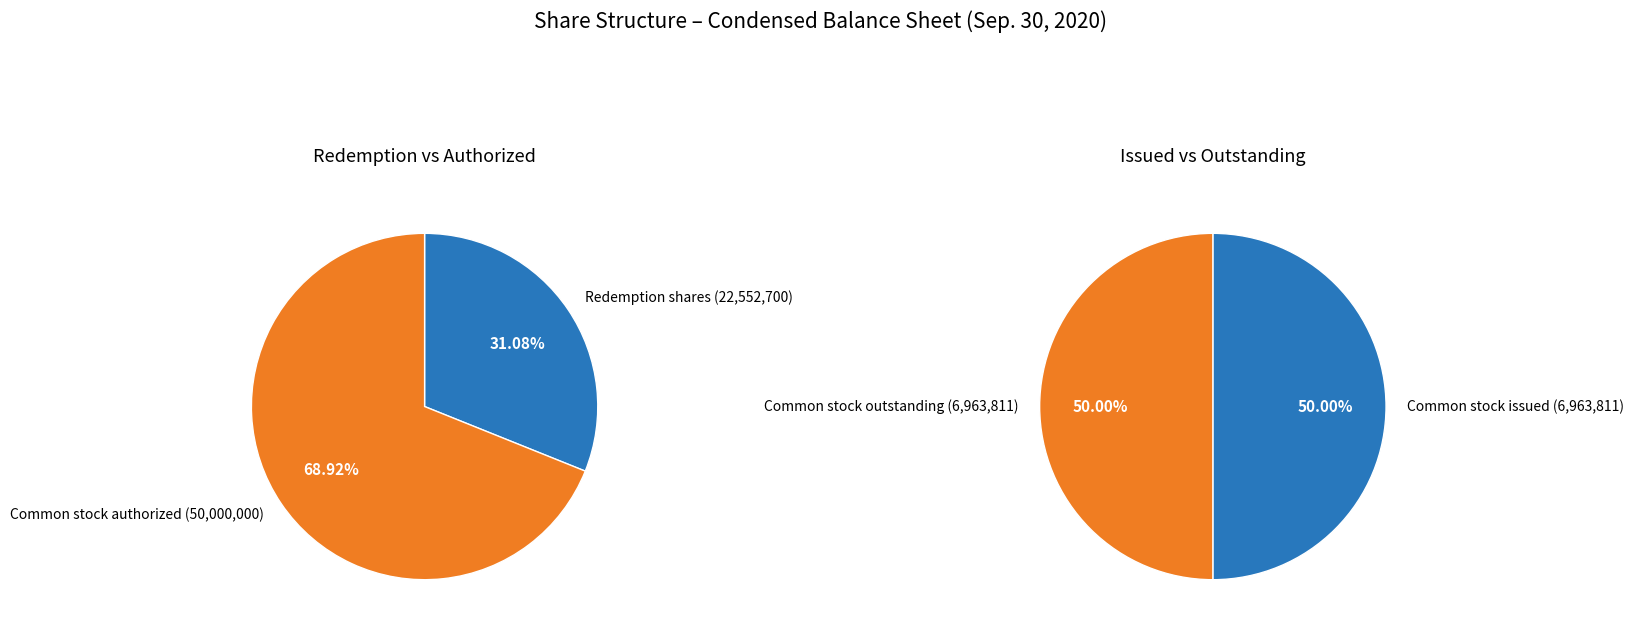

Is there any slice that represents more than half of the pie?

Yes